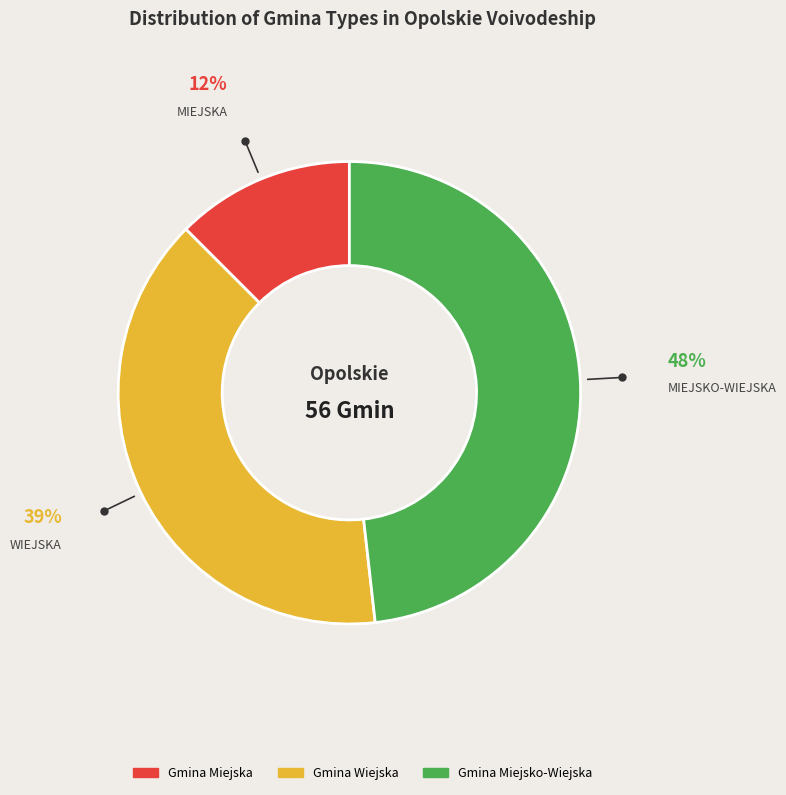

Does any single category account for the majority?

No